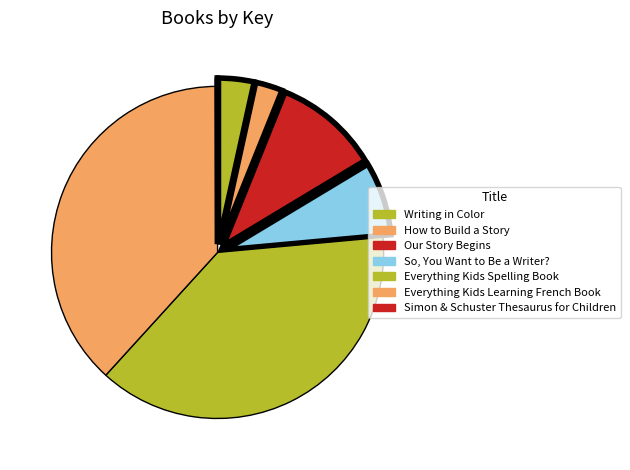

Is it true that How to Build a Story is 3% of the pie?

True